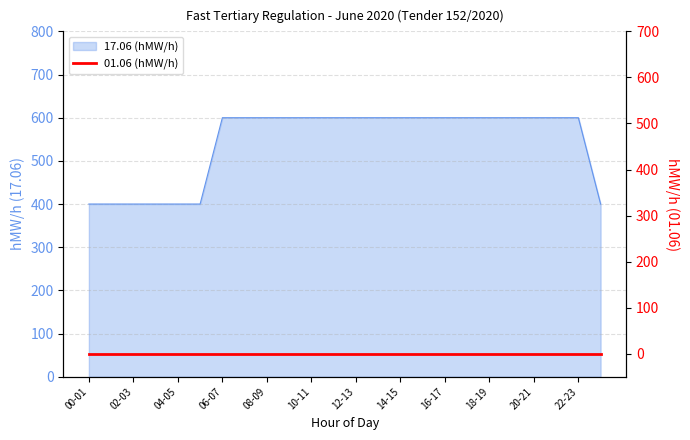

How many values are between 400 and 600?

24